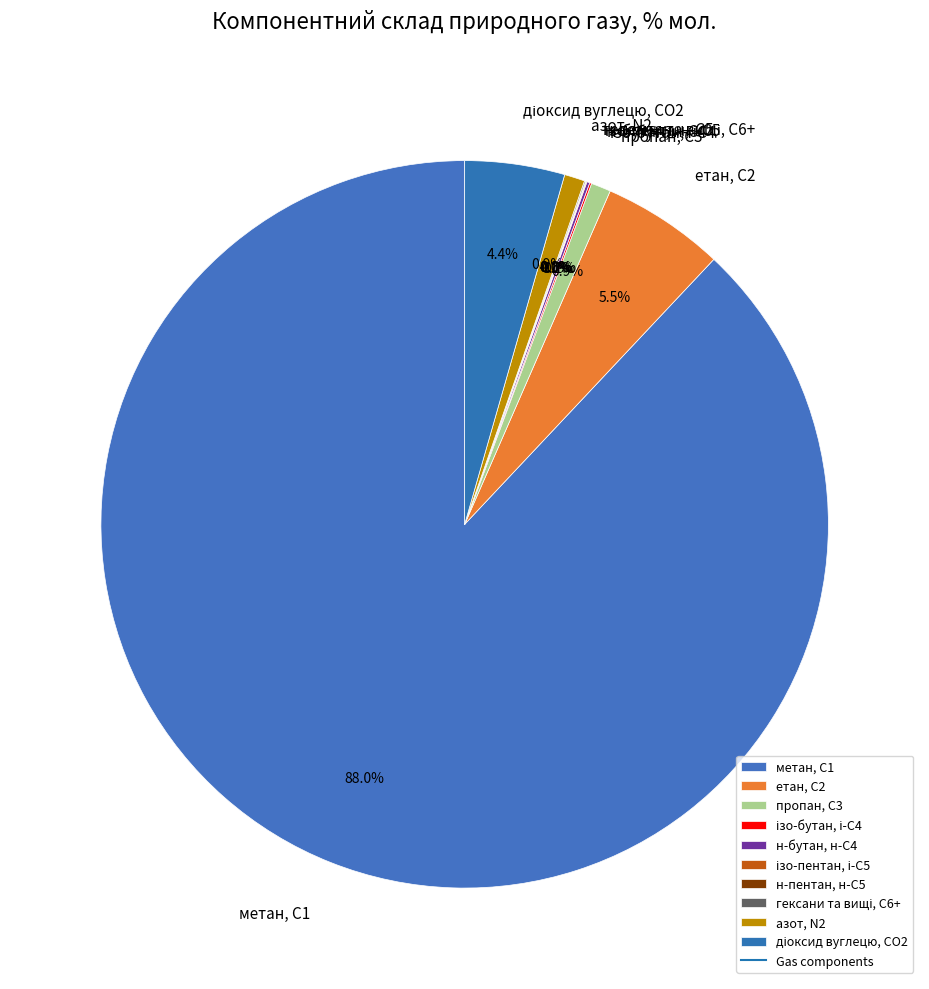

Which category has the biggest portion of the pie?

метан, С1